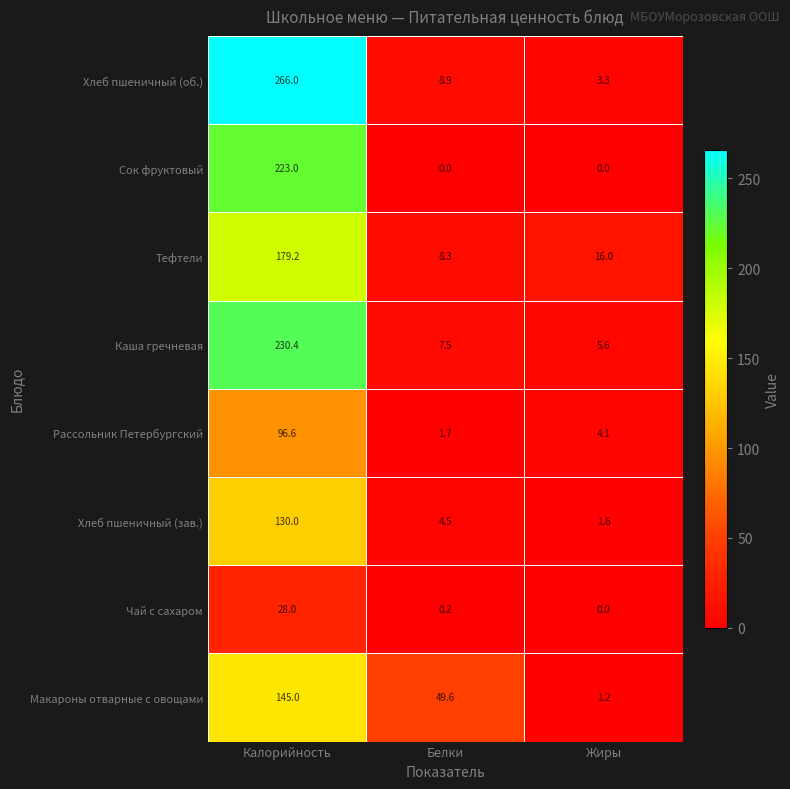

Reading left to right, extract all data points from this chart.

Хлеб пшеничный (об.): 266.0	8.9	3.3
Сок фруктовый: 223.0	0.0	0.0
Тефтели: 179.2	8.3	16.0
Каша гречневая: 230.4	7.5	5.6
Рассольник Петербургский: 96.6	1.7	4.1
Хлеб пшеничный (зав.): 130.0	4.5	1.6
Чай с сахаром: 28.0	0.2	0.0
Макароны отварные с овощами: 145.0	49.6	1.2